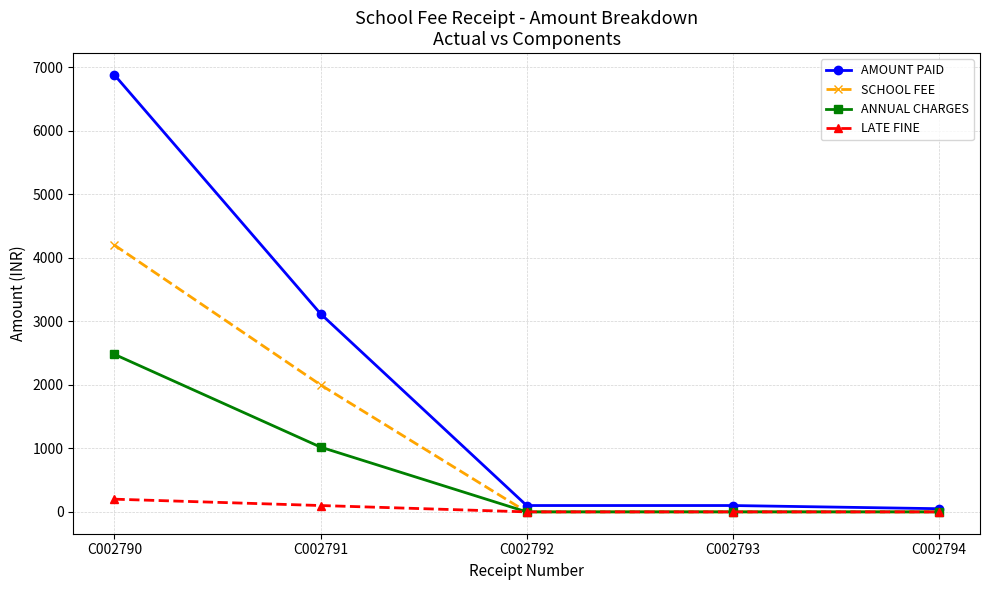

Rank the series by their maximum value, from highest to lowest.

AMOUNT PAID, SCHOOL FEE, ANNUAL CHARGES, LATE FINE